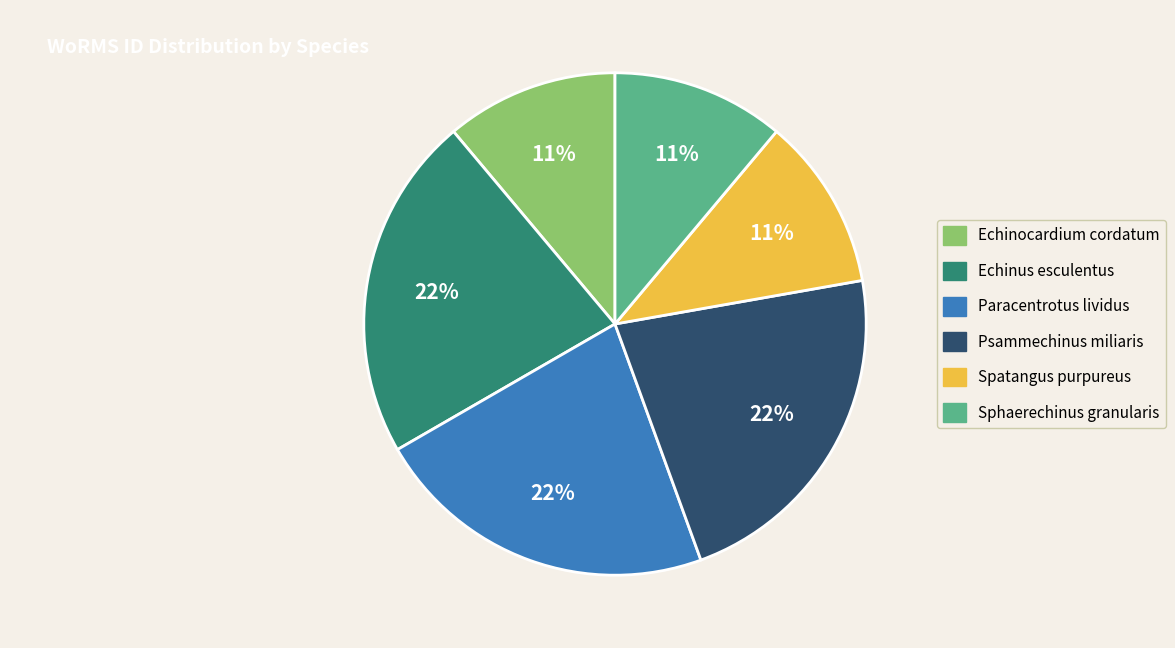

Is there a majority slice in this chart?

No